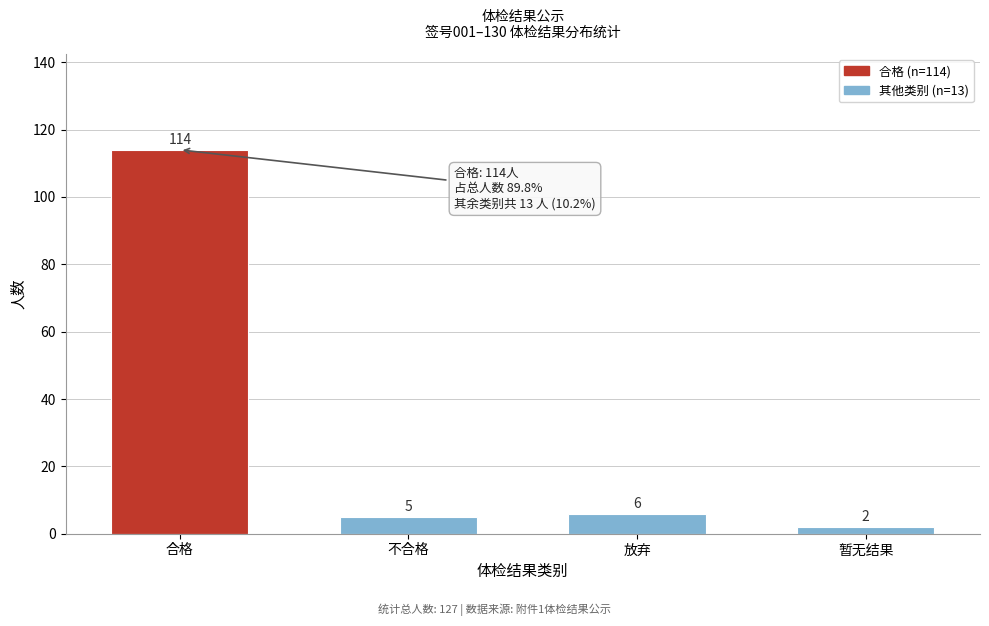

Reading right to left, extract all data points from this chart.

2	6	5	114